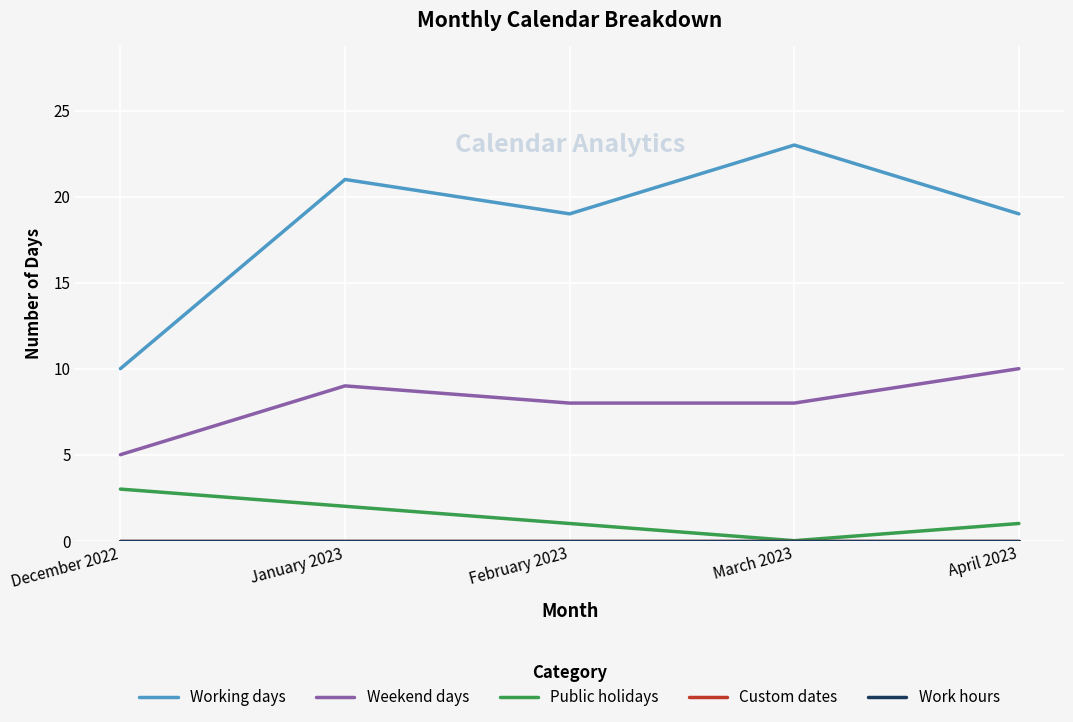

Does the chart display data point markers on the line(s)?

No